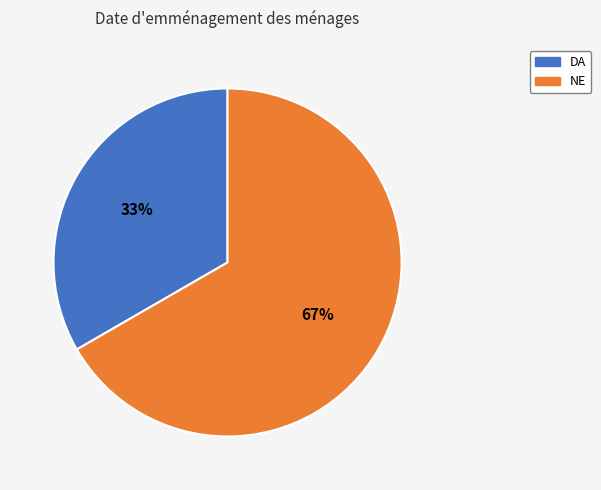

What is the ratio of the value at DA to the value at NE?

0.5